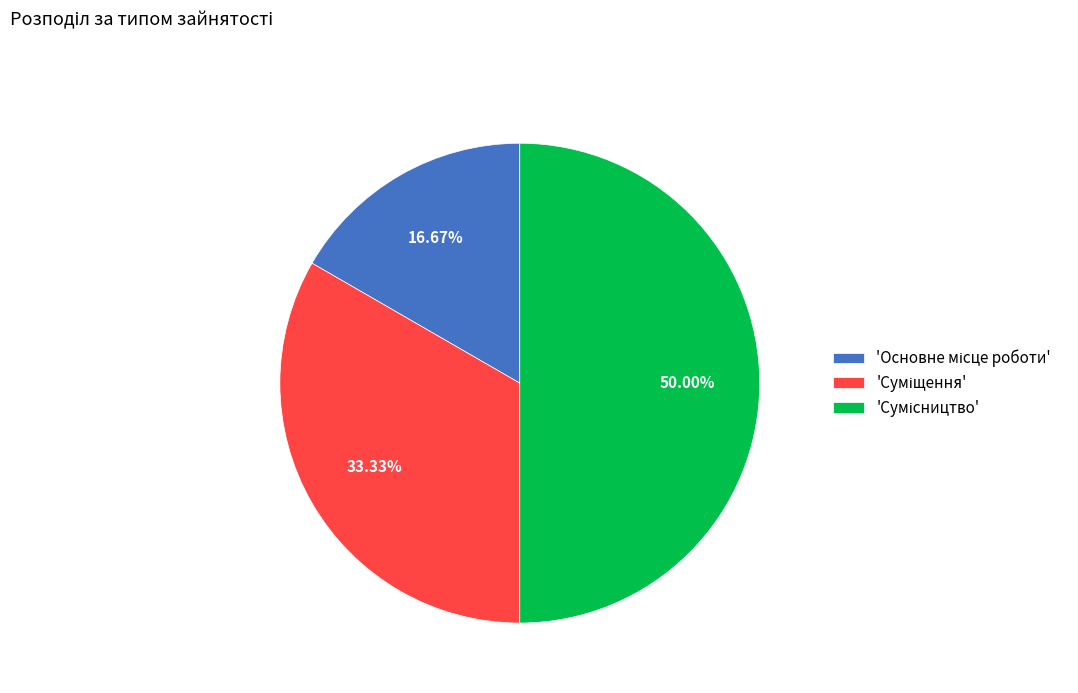

Rank the categories by value from lowest to highest.

Основне місце роботи, Суміщення, Сумісництво